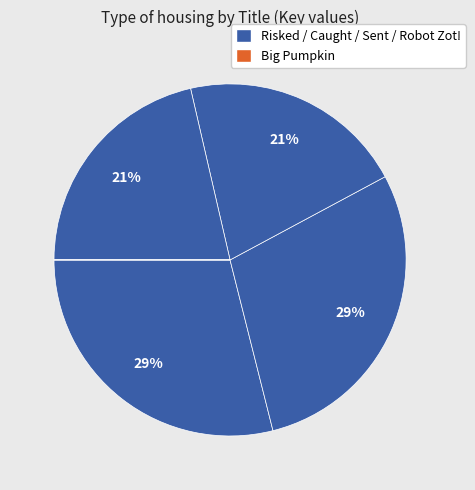

Does any single category account for the majority?

No